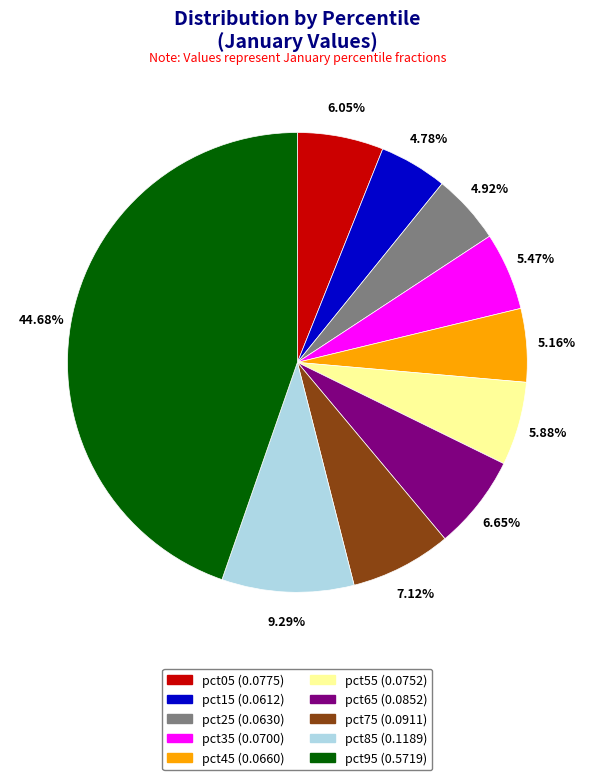

Is it true that pct35 is 5% of the pie?

True